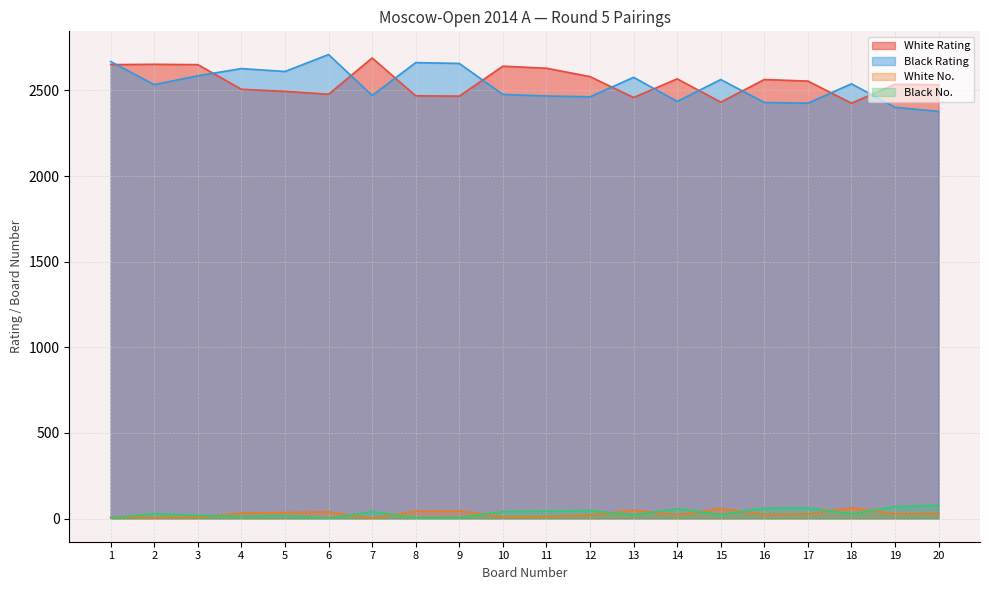

How many values in the Black Rating series exceed 2539?

9